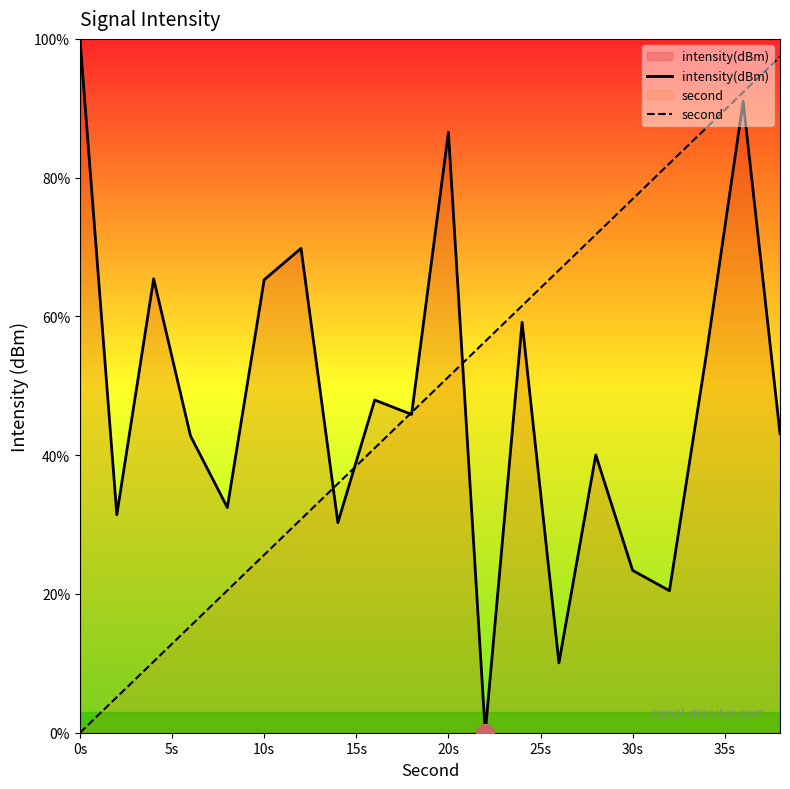

How many values in second are above zero?

19